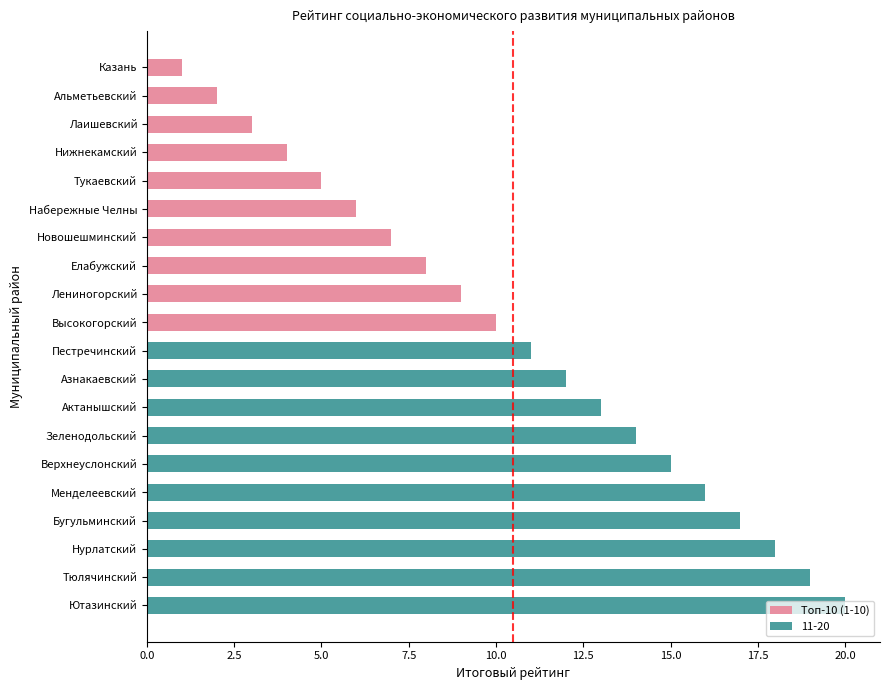

The value at Тукаевский is 3. True or false?

False